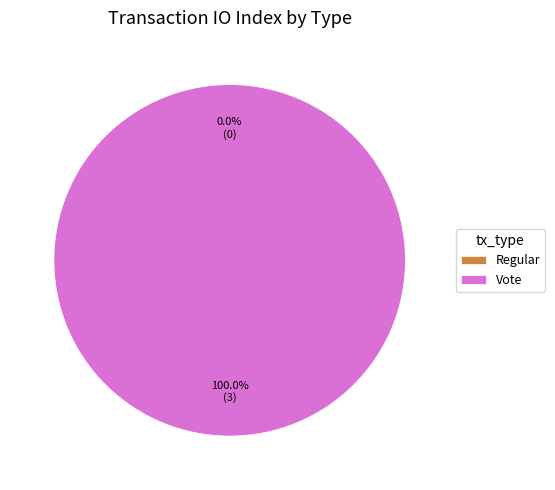

Is there a majority slice in this chart?

Yes